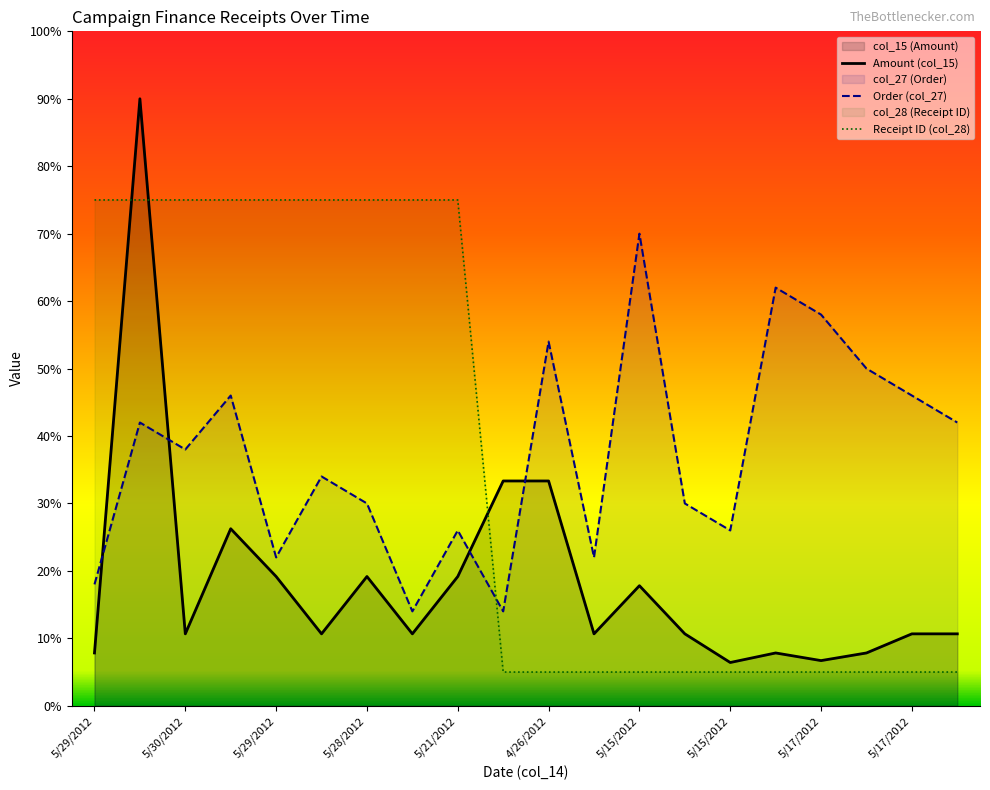

How many lines are shown in the chart?

3